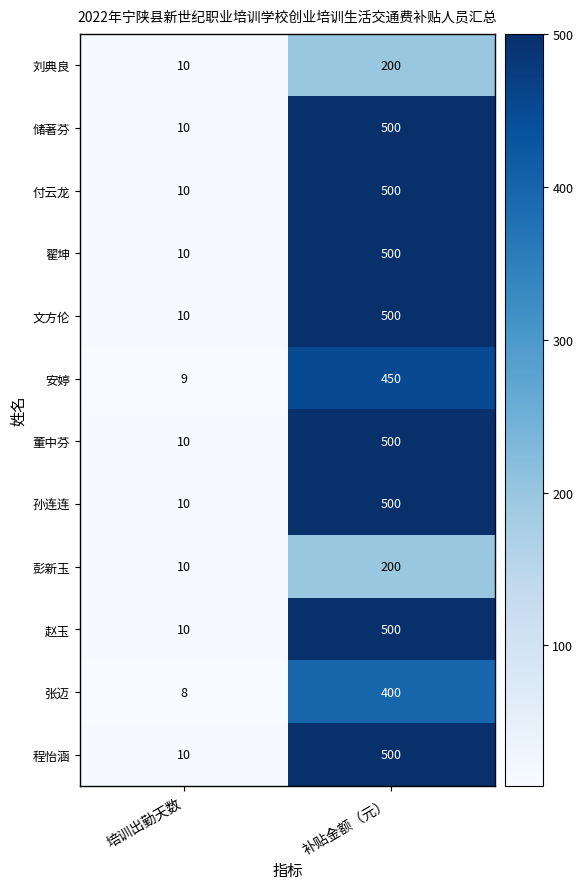

Rank the categories by 程怡涵 value from lowest to highest.

培训出勤天数, 补贴金额（元）